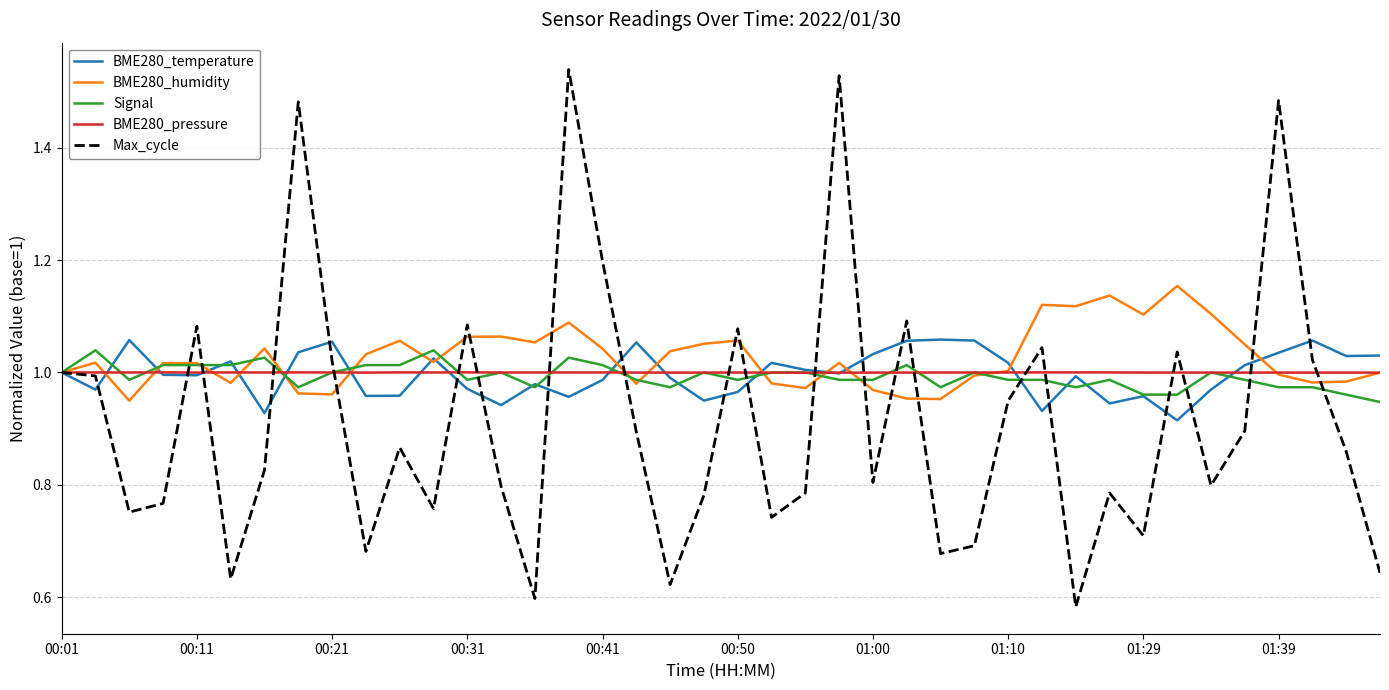

Which series has the widest spread of values?

Max_cycle